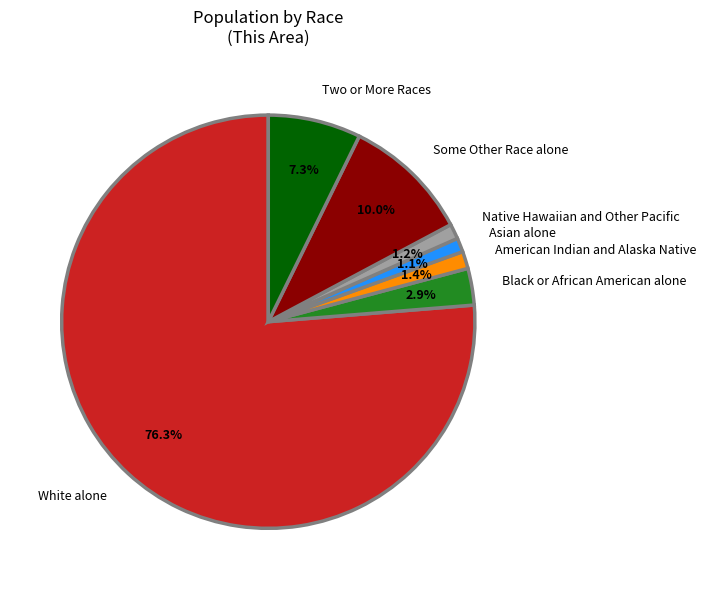

How many segments does this pie chart have?

7